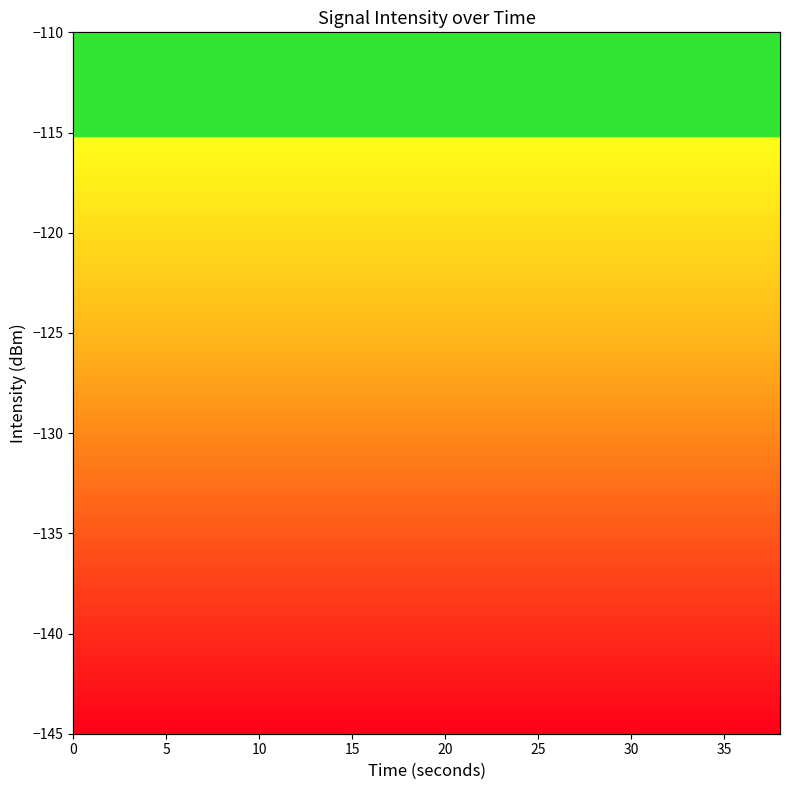

Approximately how many times larger is the value at 10 compared to 25?

0.5